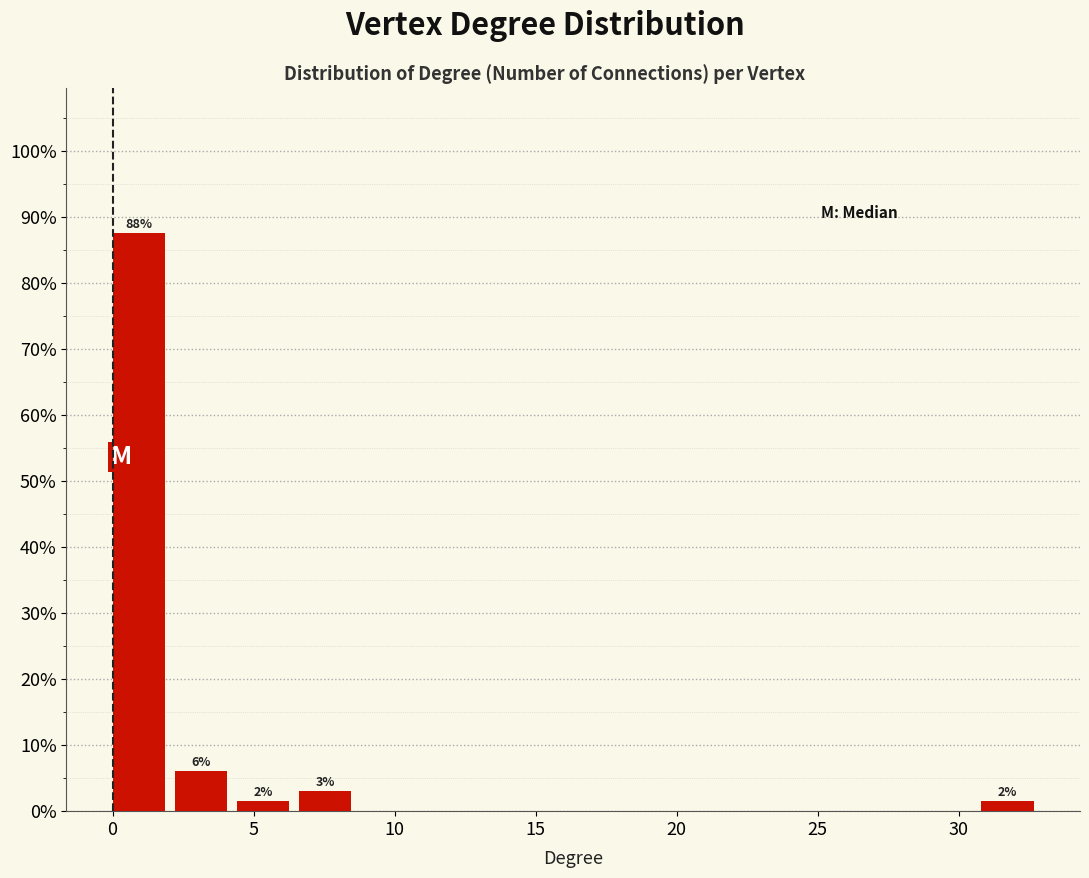

Over which range of the x-axis is the bar tallest?

0.0 to 2.2